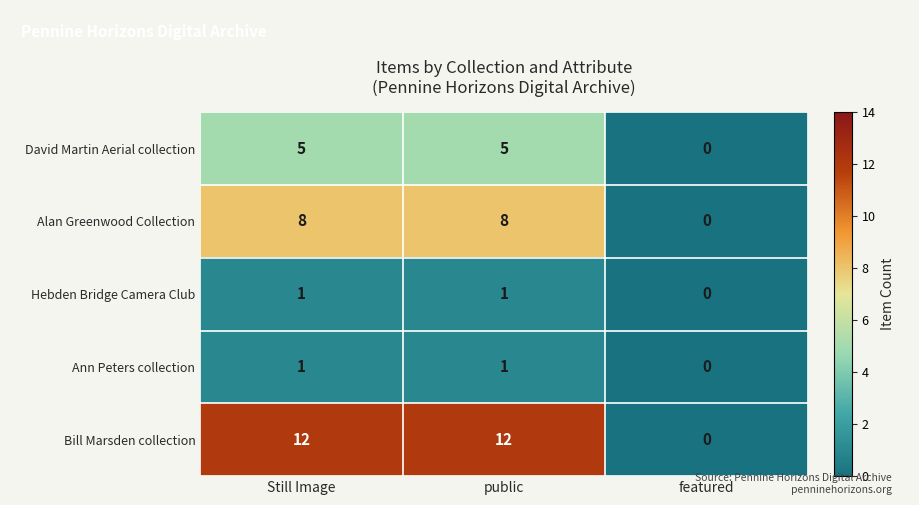

What is the approximate value of Alan Greenwood Collection at Still Image?

8